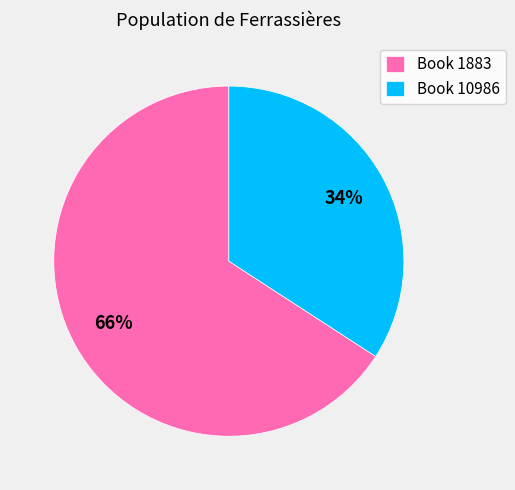

Do Book 10986 and Book 1883 together represent more than half of the pie?

Yes